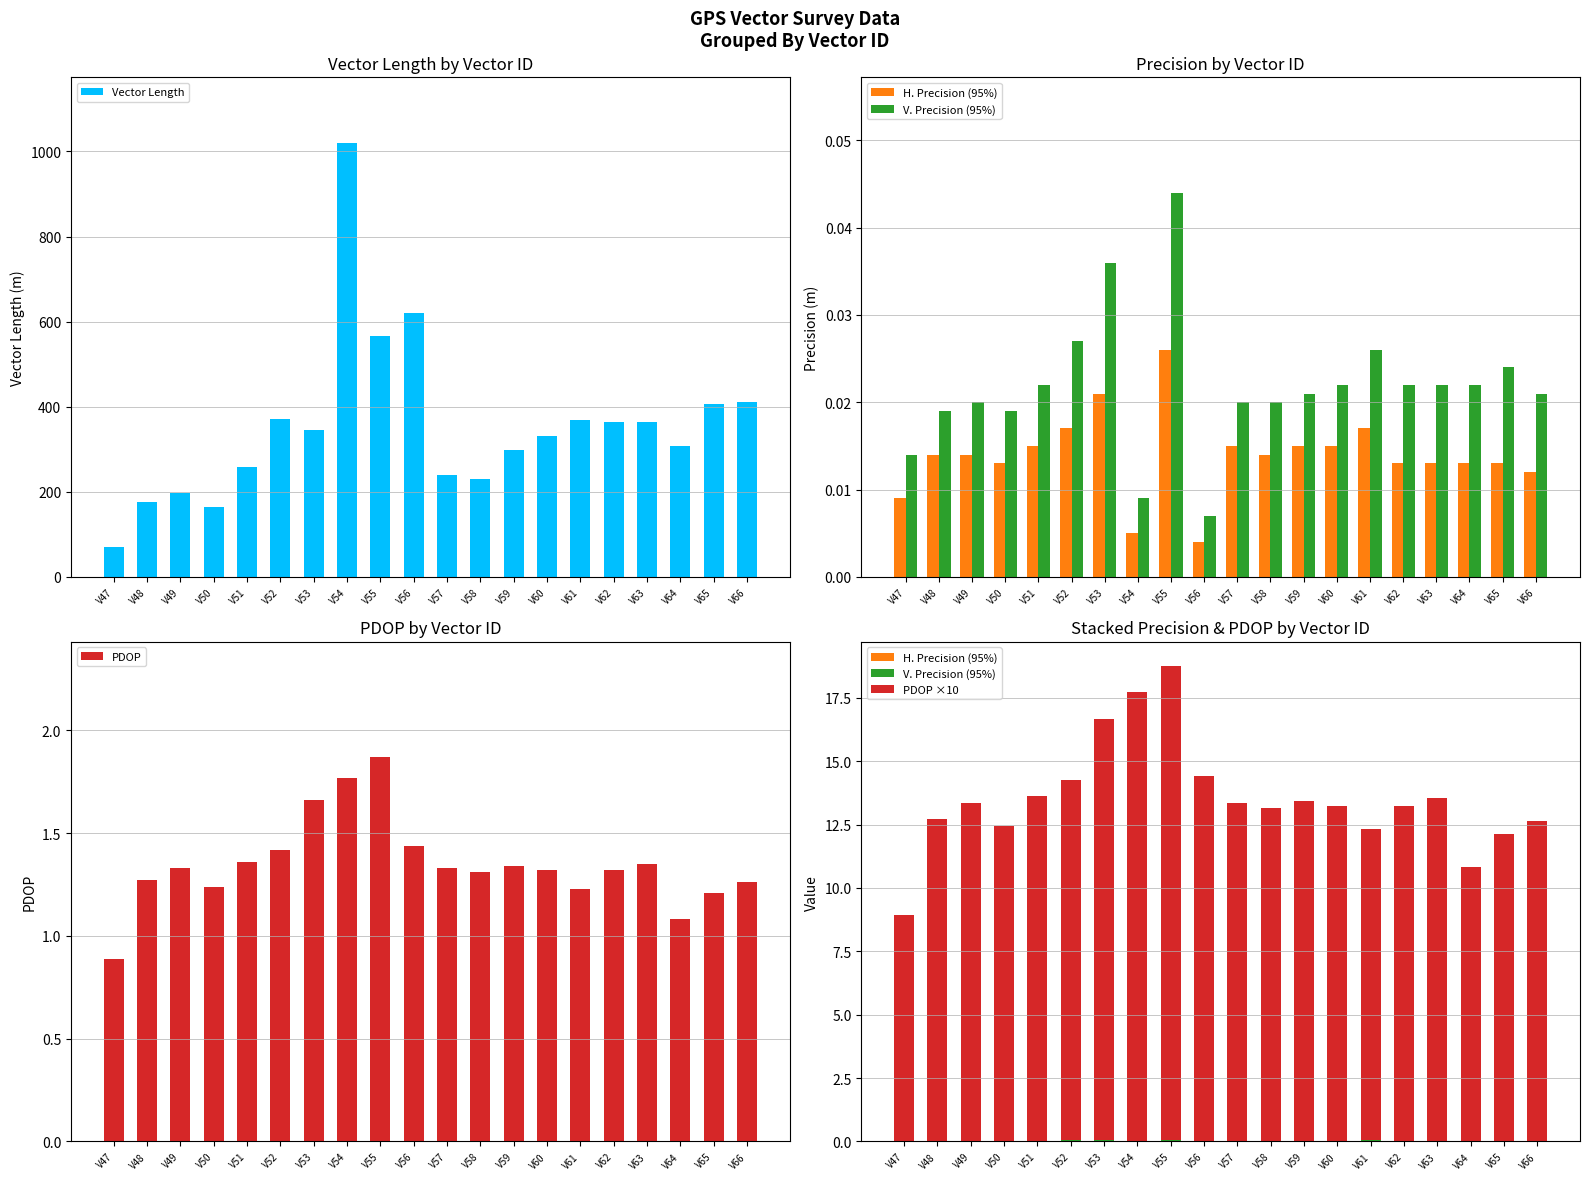

What is the lowest value of the Vector Length series?

69.9